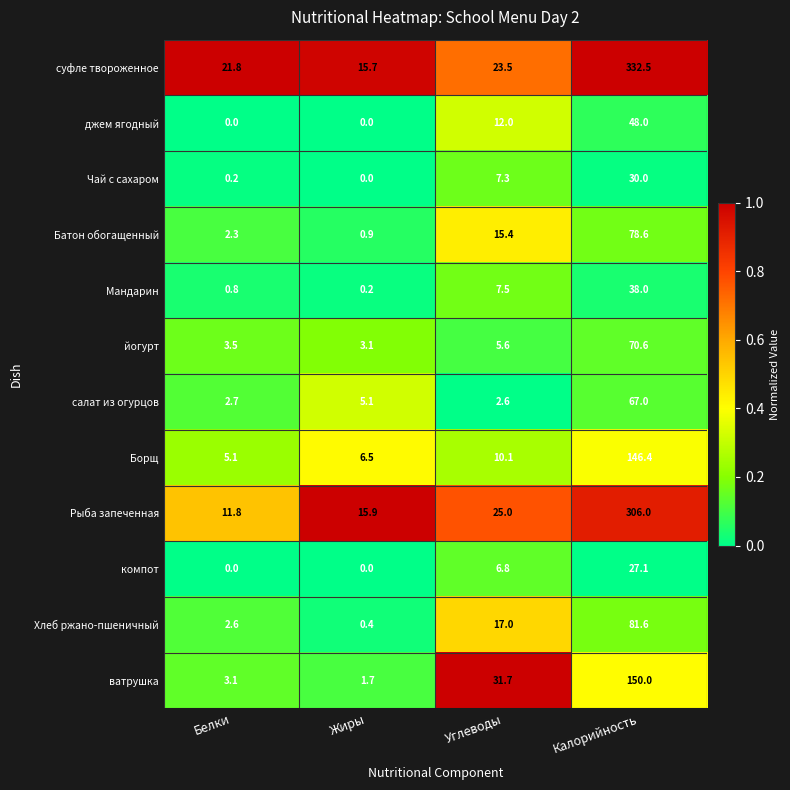

What is the difference between the second highest and minimum values in the компот series?

6.8